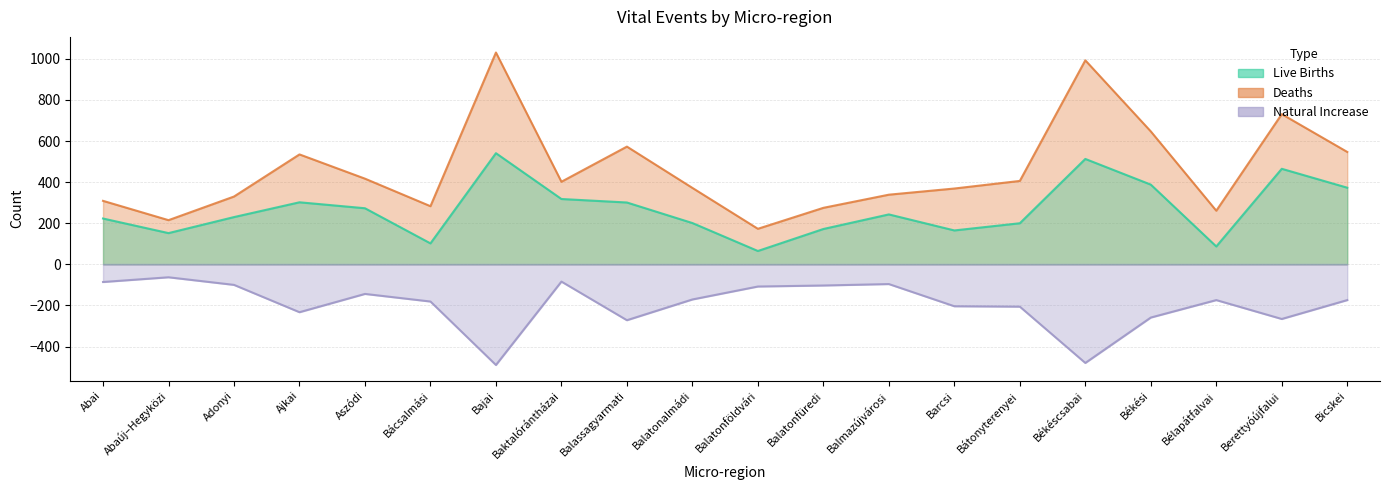

How many data points does each series have?

20